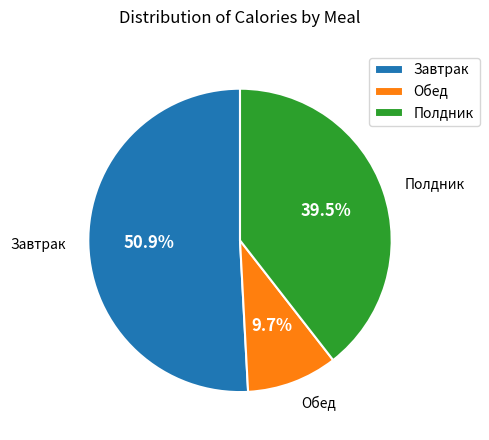

Which slice is the smallest?

Обед